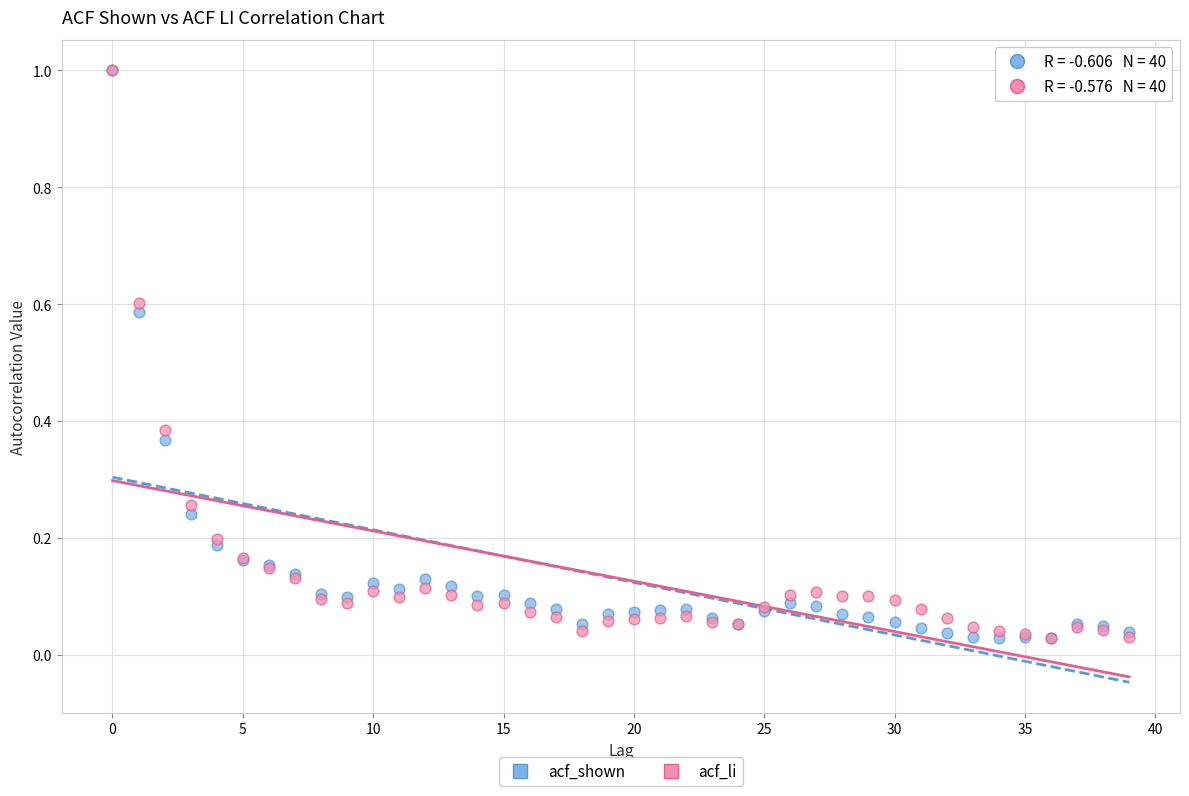

What are all the series names shown in the legend?

acf_shown, acf_li